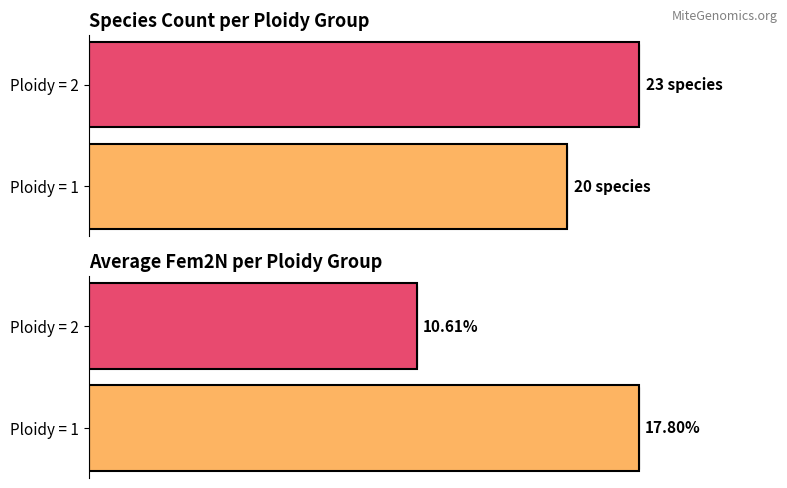

What are all the series names shown in the legend?

Species Count, Avg Fem2N